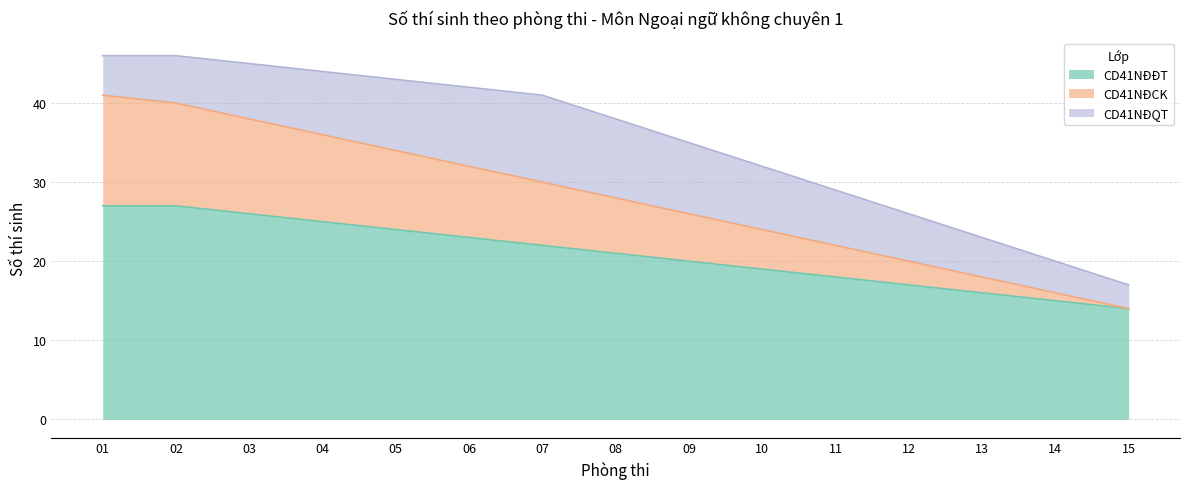

How many data points in CD41NĐCK are less than 28?

7